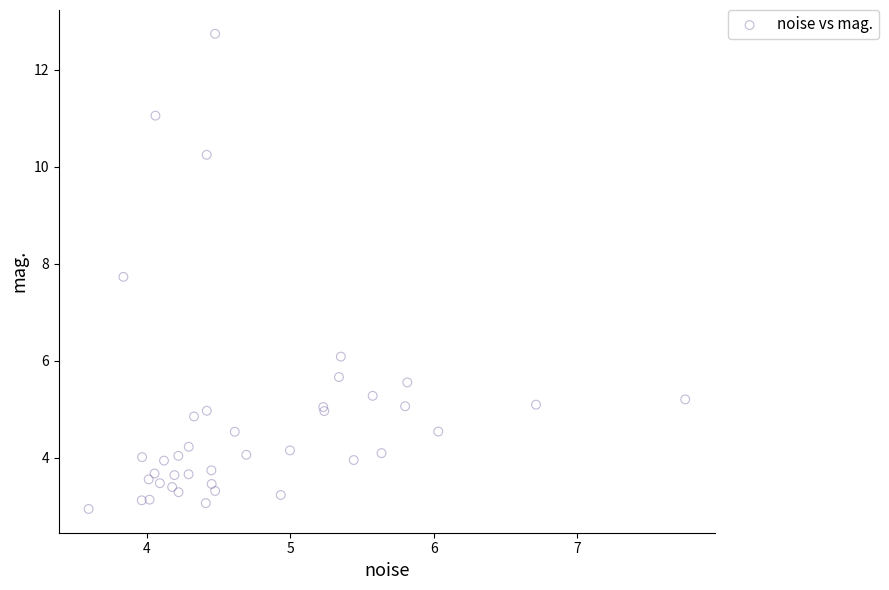

What Y value in the scatter plot is closest to 7?

7.7